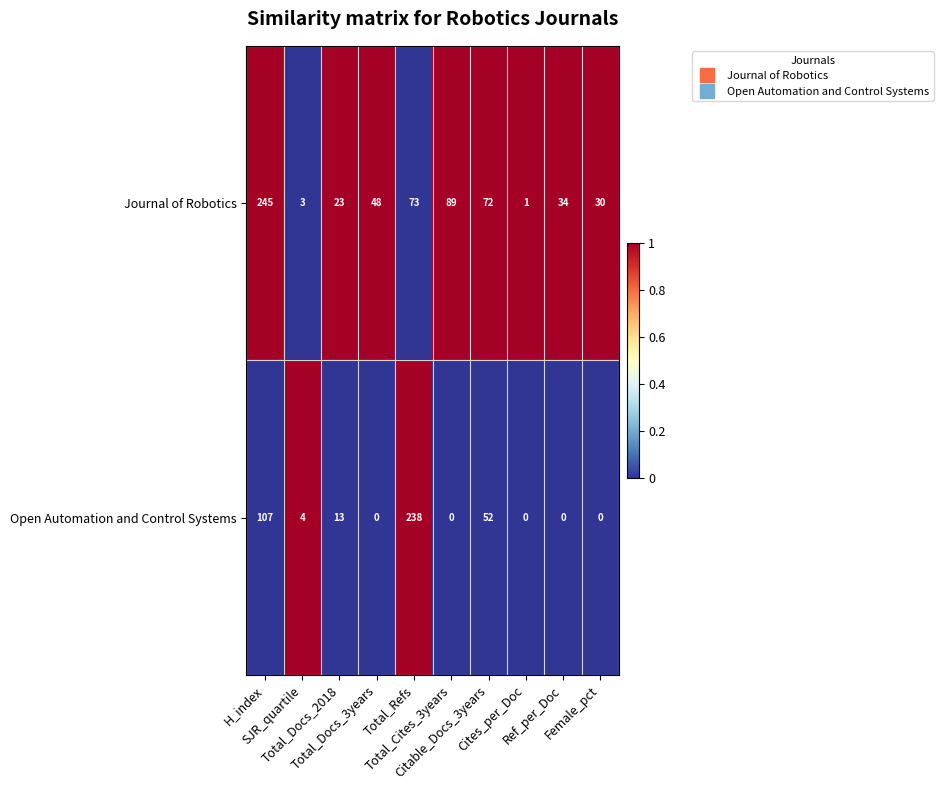

What is the difference between the maximum and minimum values in the Journal of Robotics series?

244